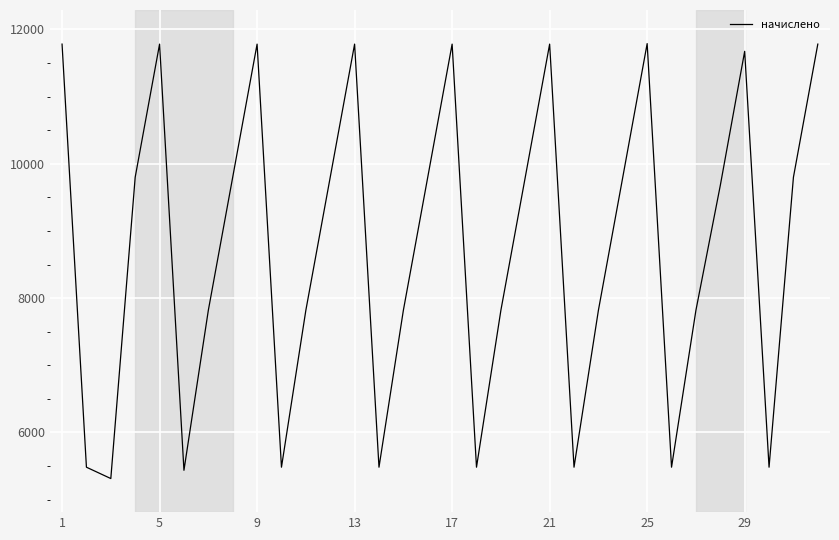

What is the difference between the maximum and minimum values?

6474.2